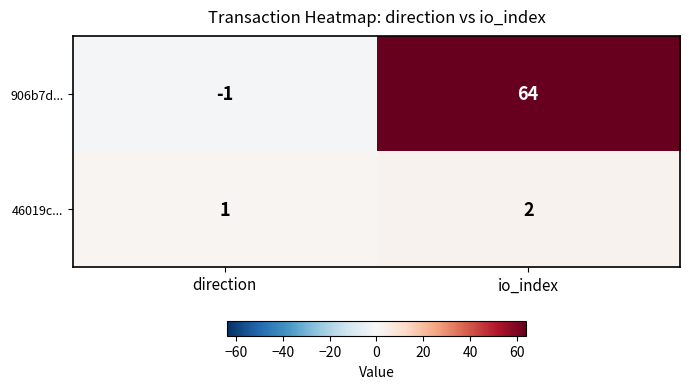

True or false: 46019c... has a value of 1 at io_index.

False